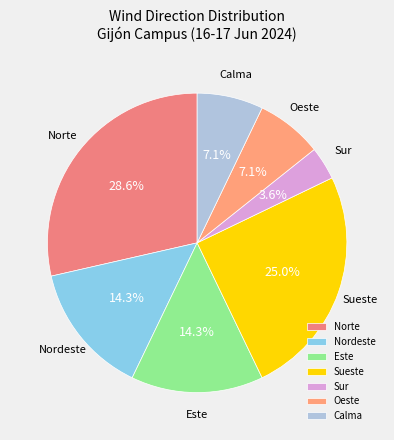

How much of the chart is everything except Oeste?

92.9%